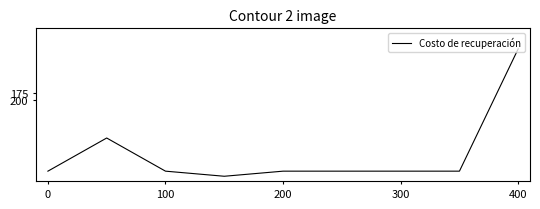

What is the greatest value displayed?

500